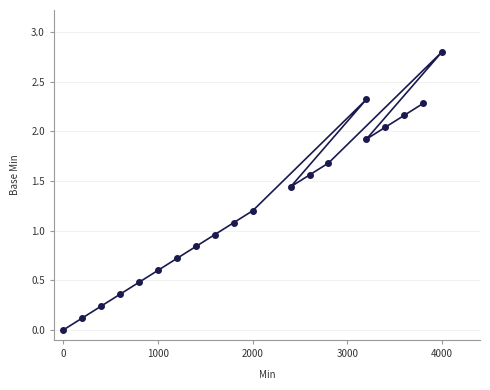

Reading left to right, what are all the values shown in this chart?

0.0	0.1	0.2	0.4	0.5	0.6	0.7	0.8	1.0	1.1	1.2	2.3	1.4	1.6	1.7	2.8	1.9	2.0	2.2	2.3